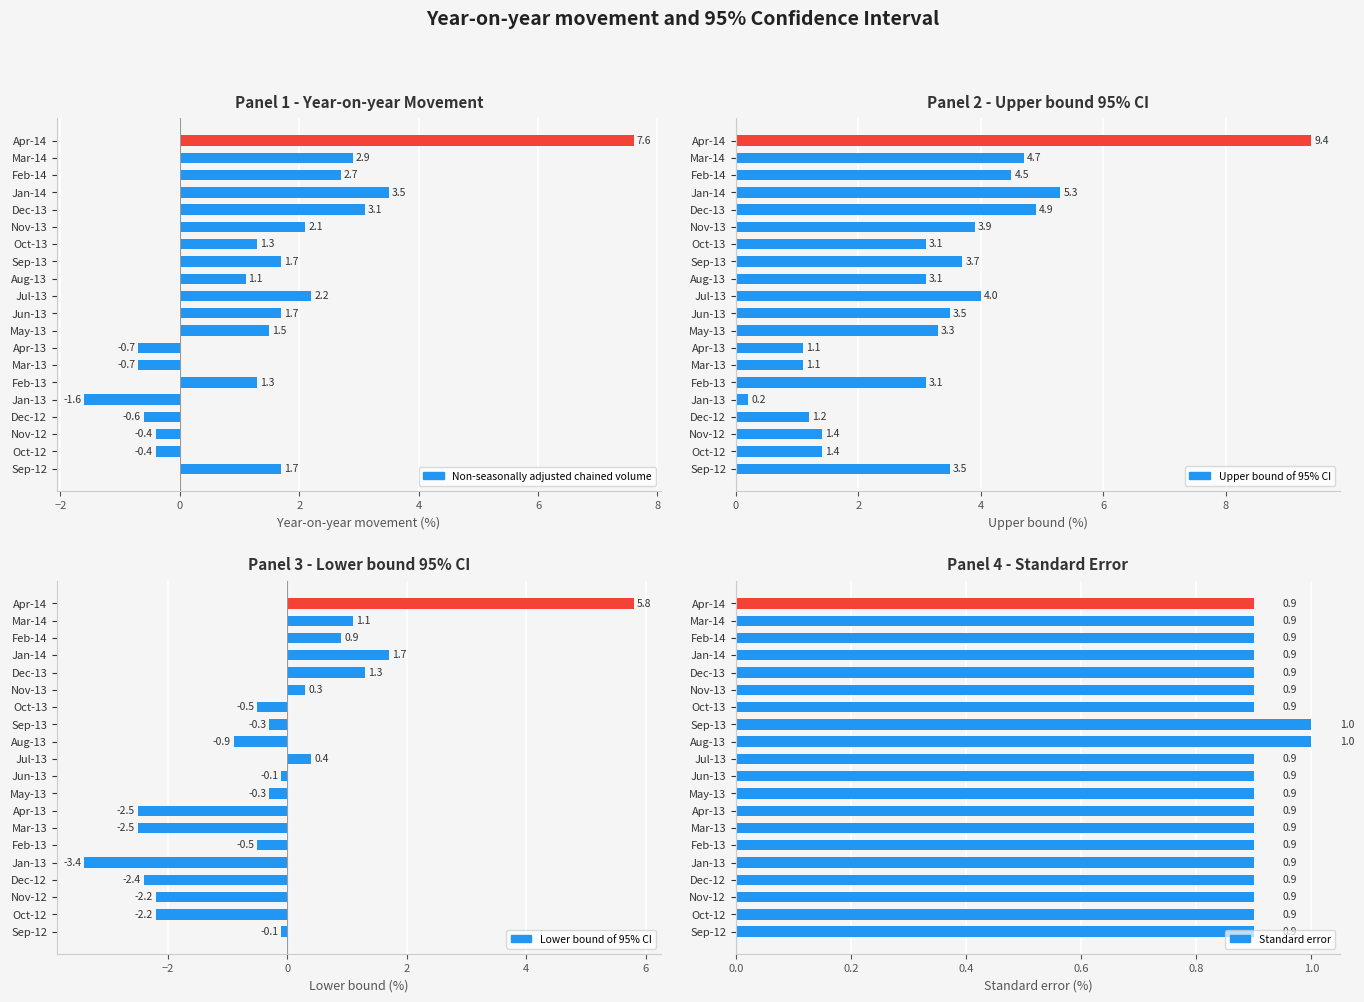

Which series changed the most between Jul-13 and Nov-13?

Non-seasonally adjusted chained volume